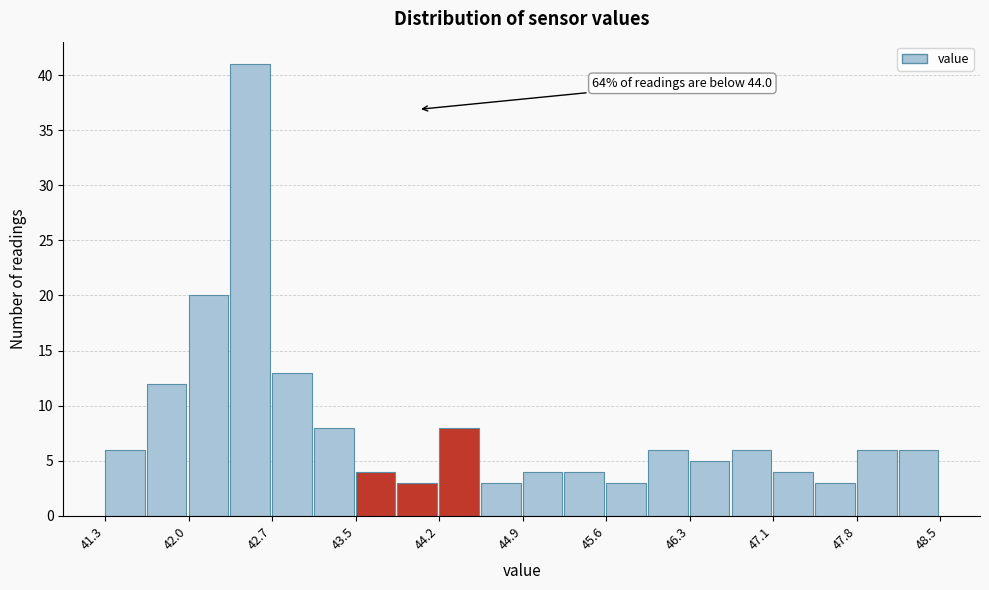

Around what value on the x-axis is the tallest bar? Give the approximate position of its centre, as read against the axis.

42.6